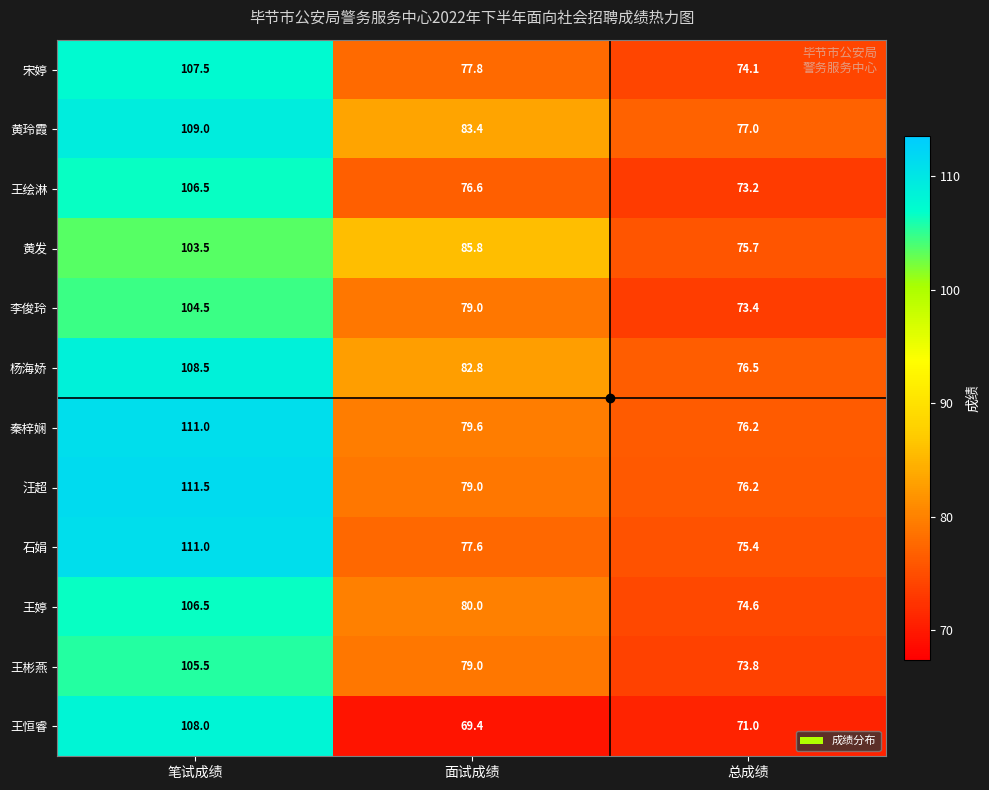

Which series has the largest total across all categories?

黄玲霞